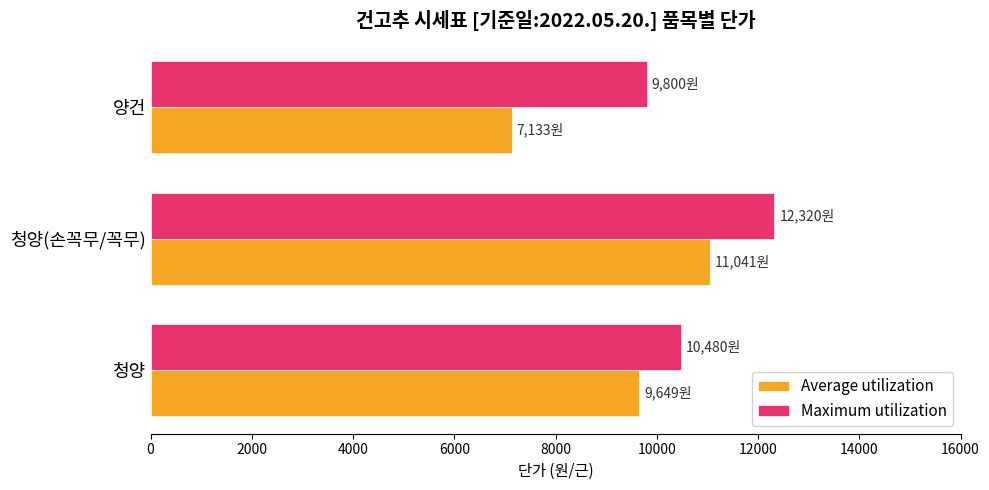

List the series in order of their overall mean, highest first.

Maximum utilization, Average utilization